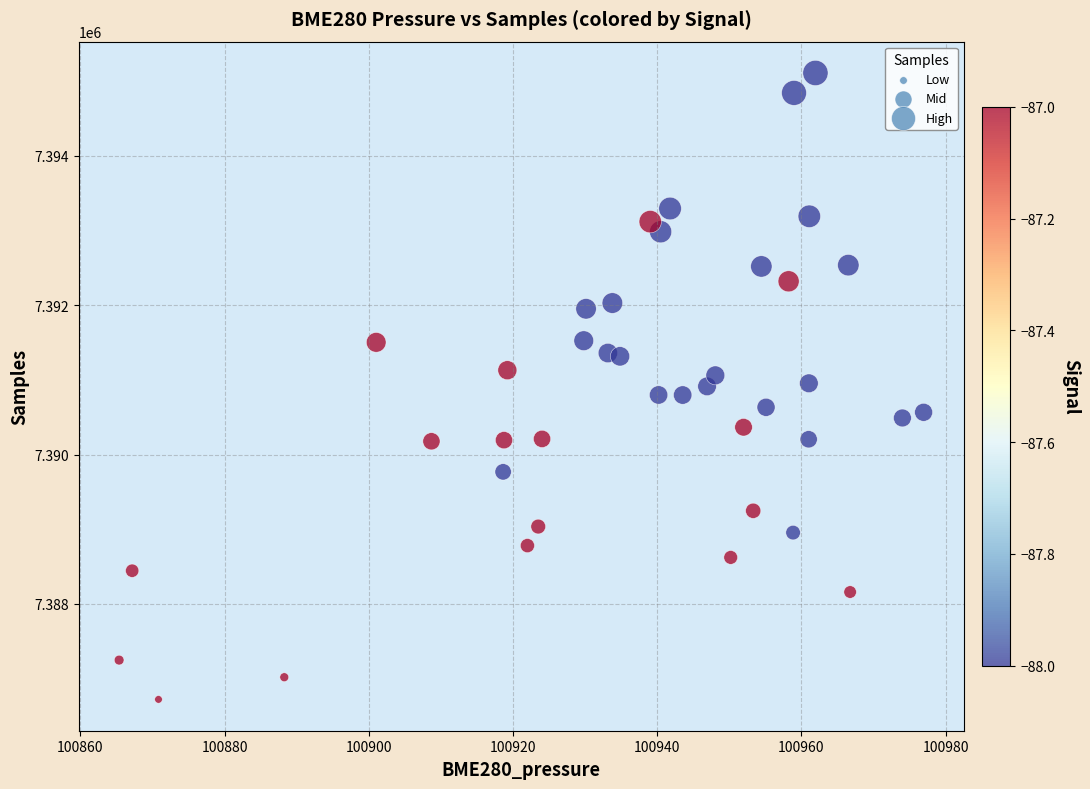

What is the range of Y values (max minus min)?

8383